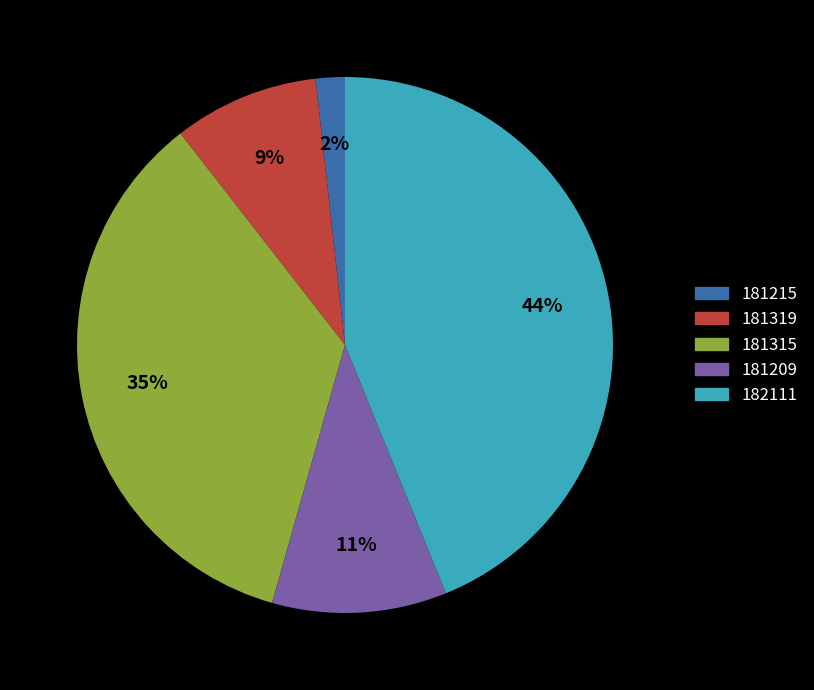

Combined, do 181209 and 181215 account for over 50%?

No